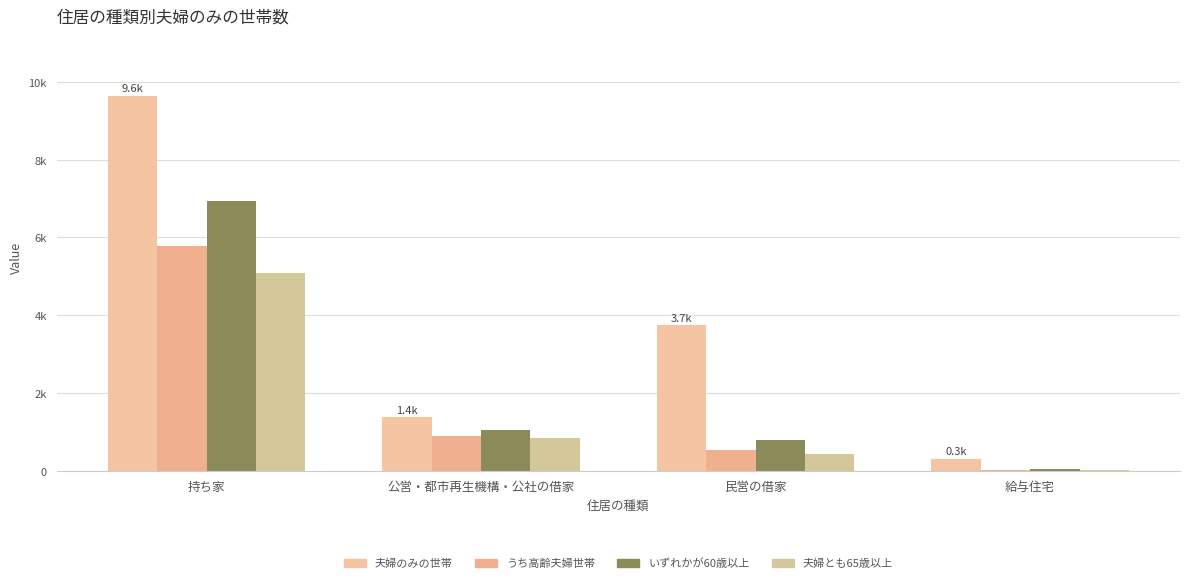

What value does the 夫婦のみの世帯 series have at 給与住宅?

306